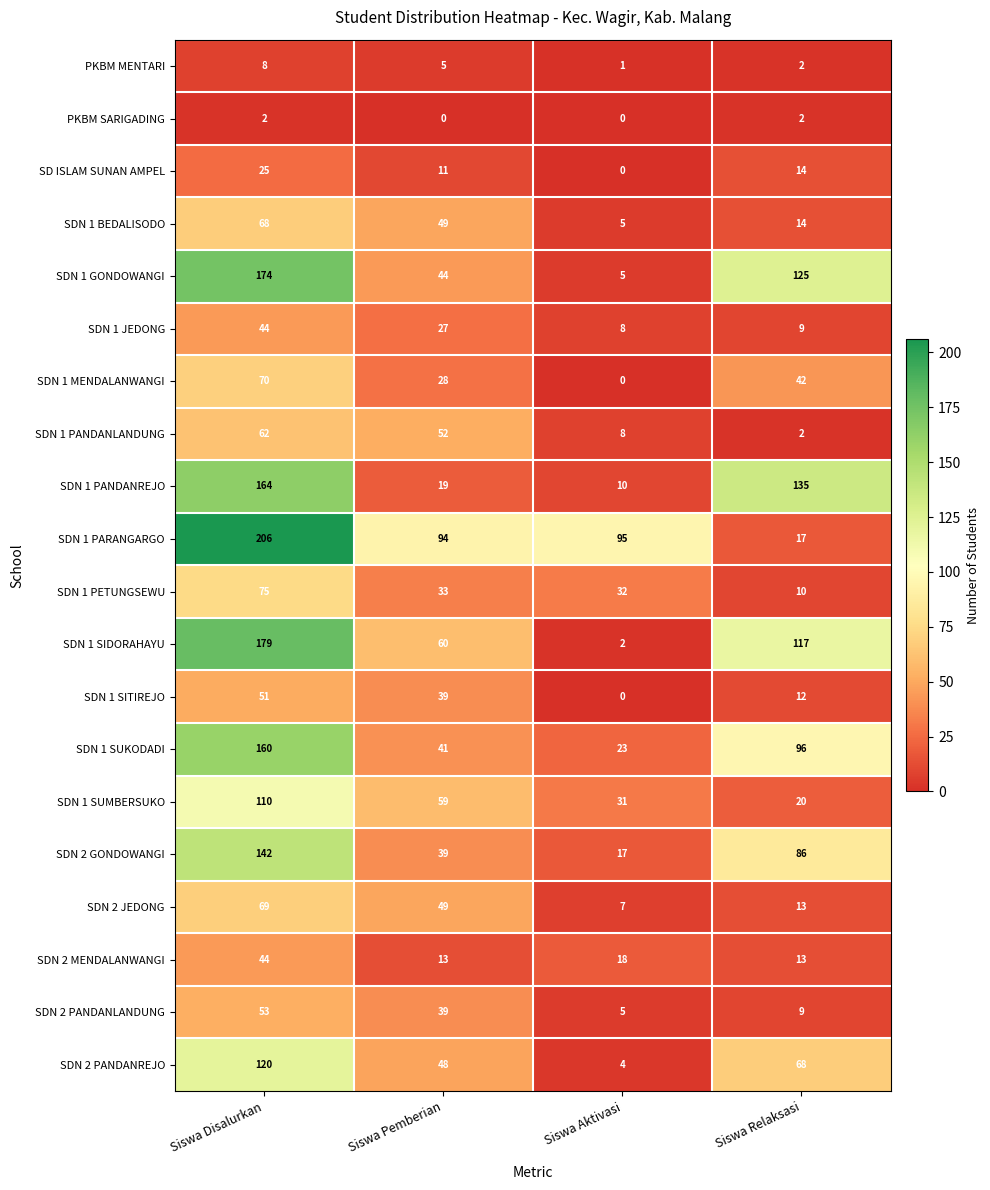

Which series has the largest range (max minus min)?

SDN 1 PARANGARGO